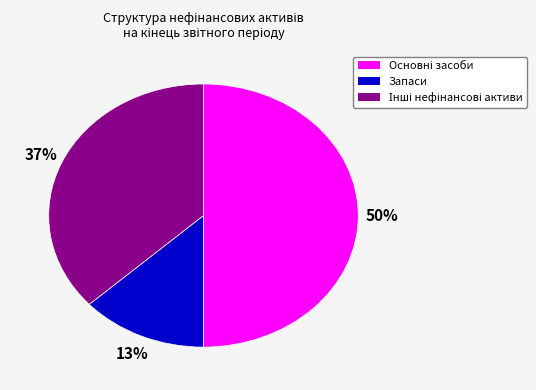

Which slice is the smallest?

Запаси